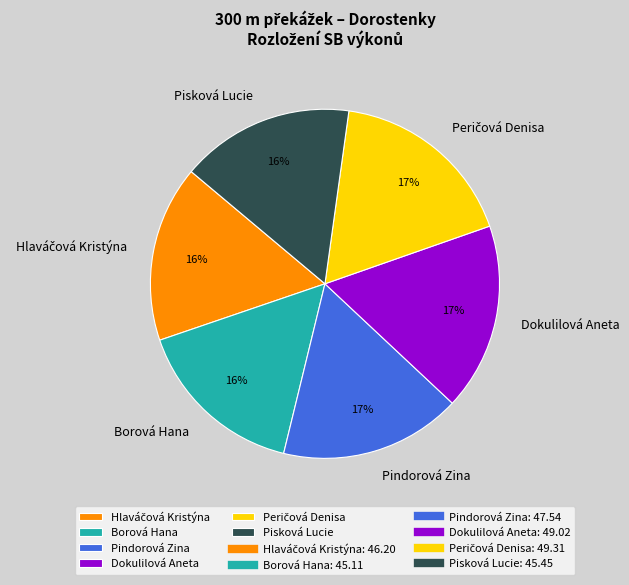

To the nearest percent, what is the difference between the Borová Hana and Dokulilová Aneta slice percentages?

1%